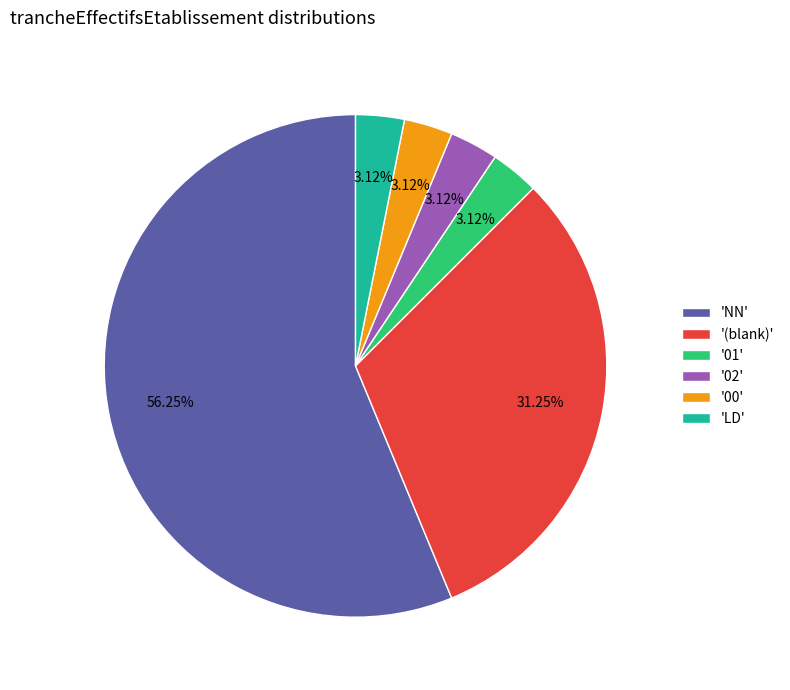

How many slices are in this pie chart?

6